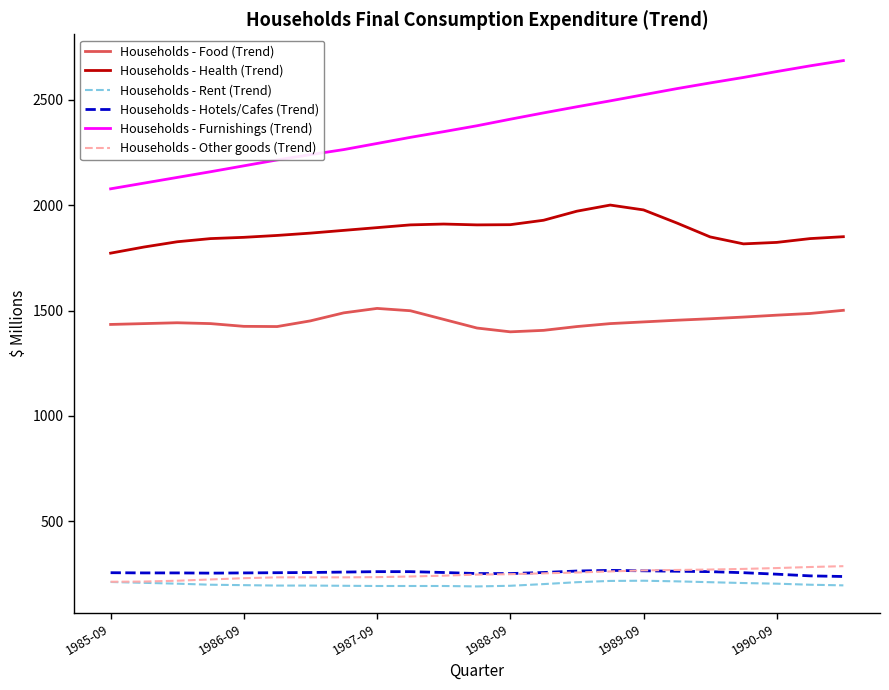

Which series has the largest range (max minus min)?

Households - Furnishings (Trend)